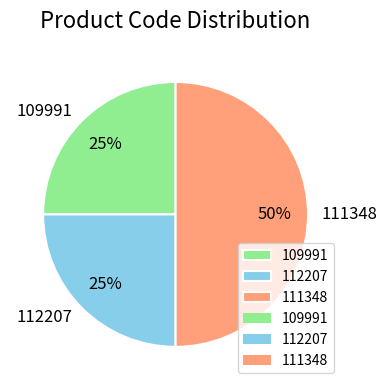

To the nearest percent, what portion does 111348 represent?

50%